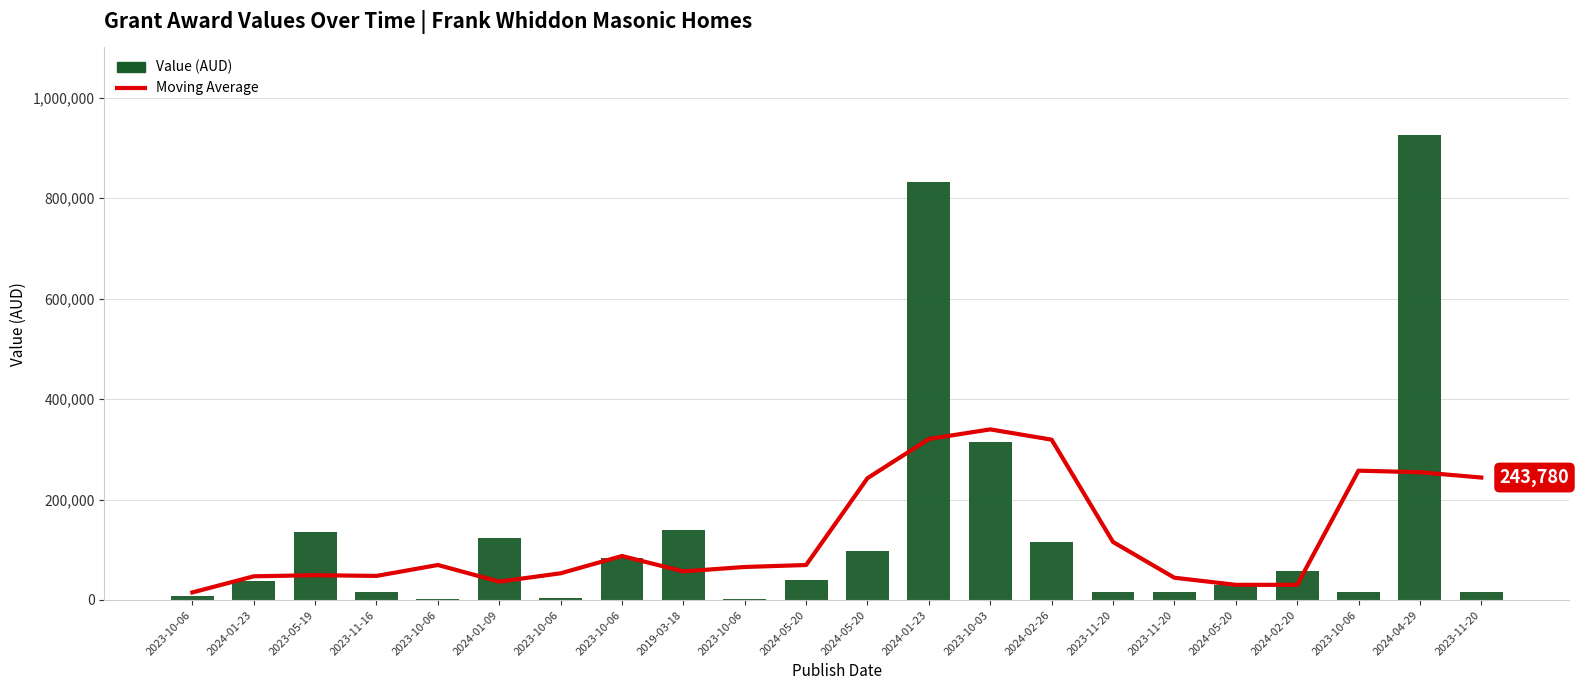

Between 2024-01-09 and 2024-02-26, which is larger?

2024-02-26